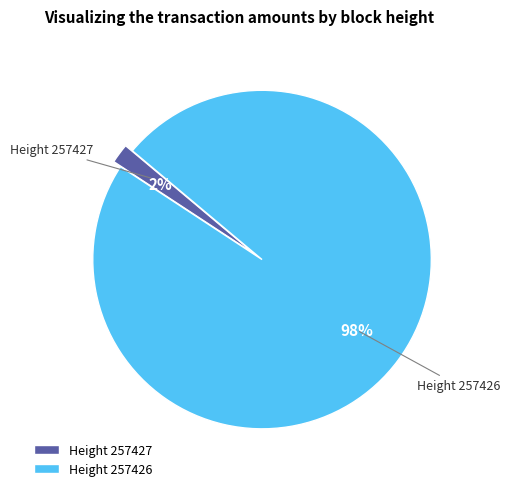

How many slices are in this pie chart?

2